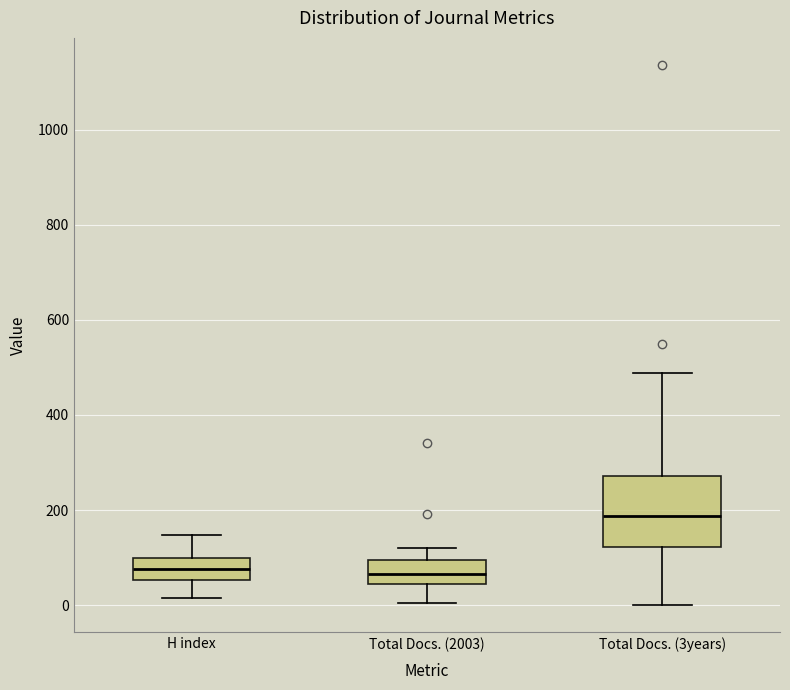

Reading left to right, read every box against the y-axis: the position of its median line, the range the box covers, and the ends of its whiskers. The values are not printed on the chart, so give them approximately, as read against the axis.

H index: median 80, box 60 to 100, whiskers 20 to 140
Total Docs. (2003): median 60, box 40 to 100, whiskers 0 to 120
Total Docs. (3years): median 180, box 120 to 280, whiskers 0 to 480